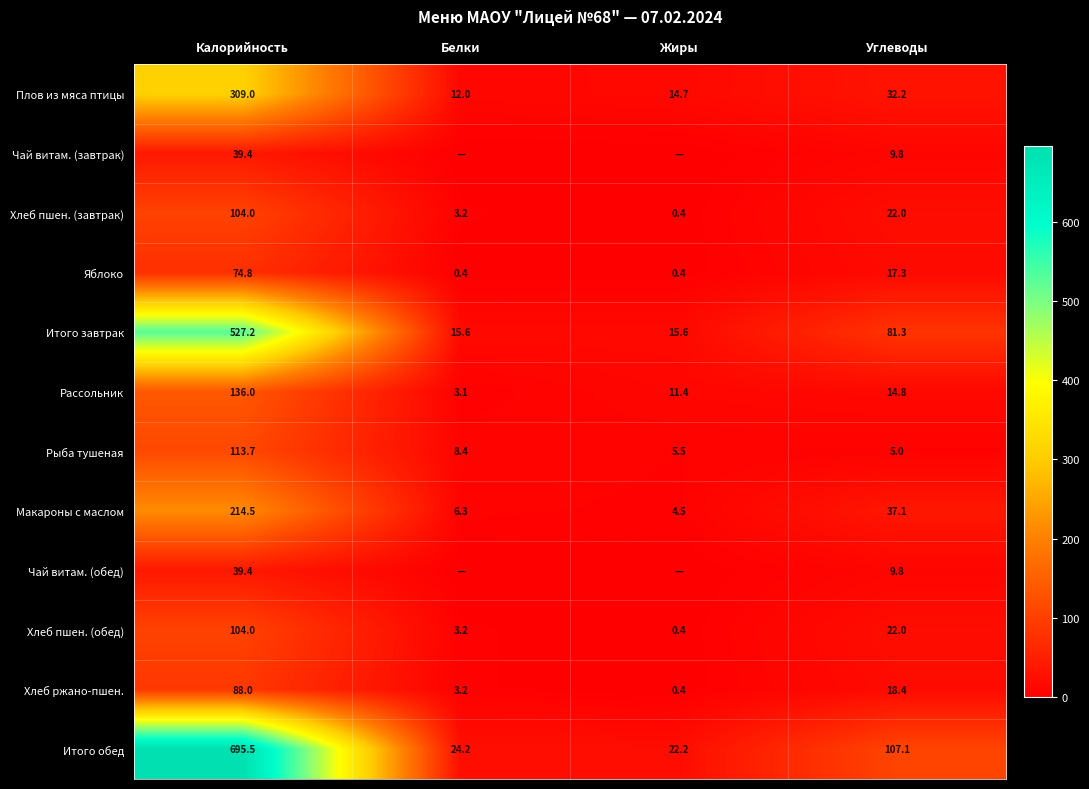

Where is Макароны с маслом nearest to the value 109?

Углеводы